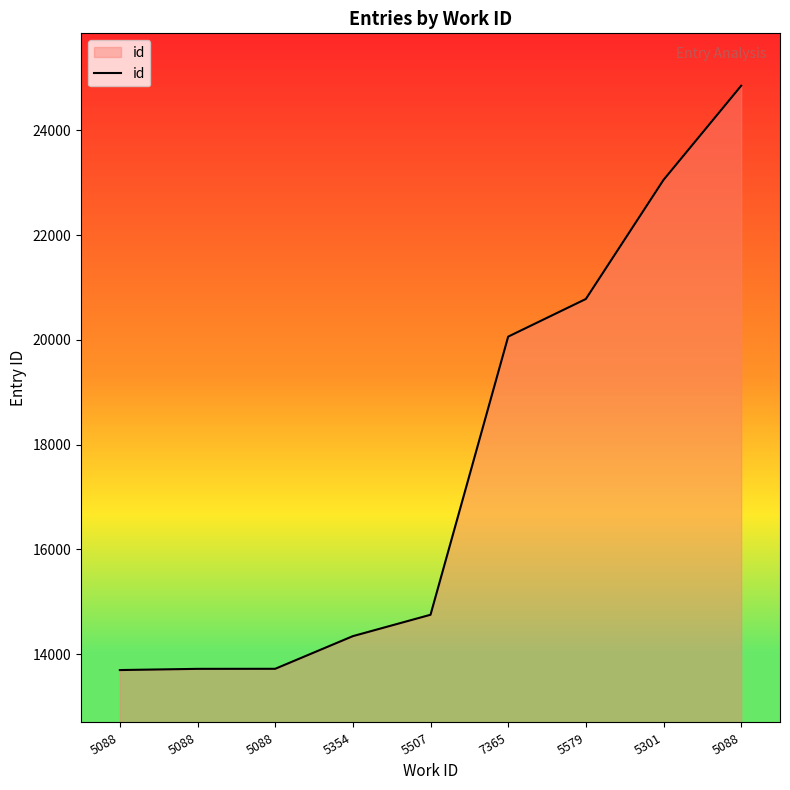

Does the chart display data point markers on the line(s)?

No